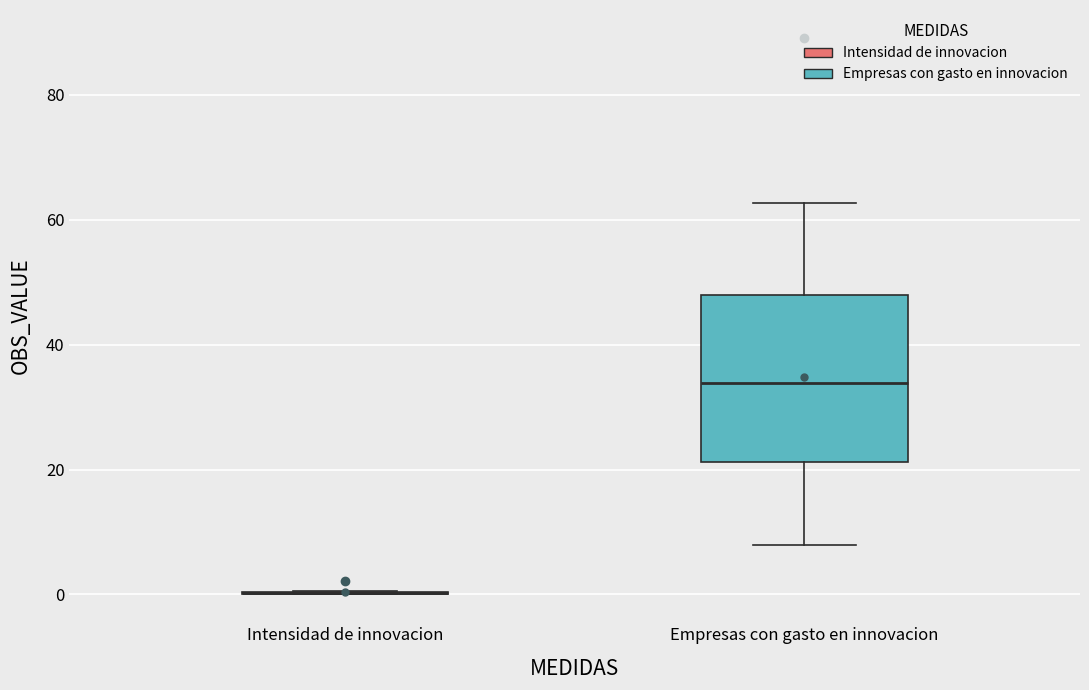

Reading left to right, read every box against the y-axis: the position of its median line, the range the box covers, and the ends of its whiskers. The values are not printed on the chart, so give them approximately, as read against the axis.

Intensidad de innovacion: box collapsed to a line at 0, whiskers 0 to 0
Empresas con gasto en innovacion: median 34, box 22 to 48, whiskers 8 to 62